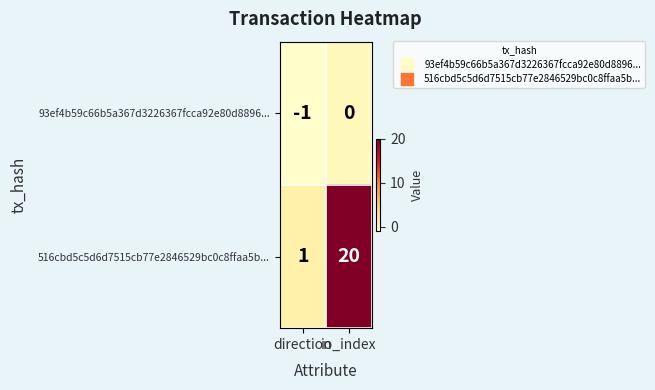

Rank the series by their maximum value, from lowest to highest.

93ef4b59c66b5a367d3226367fcca92e80d8896..., 516cbd5c5d6d7515cb77e2846529bc0c8ffaa5b...